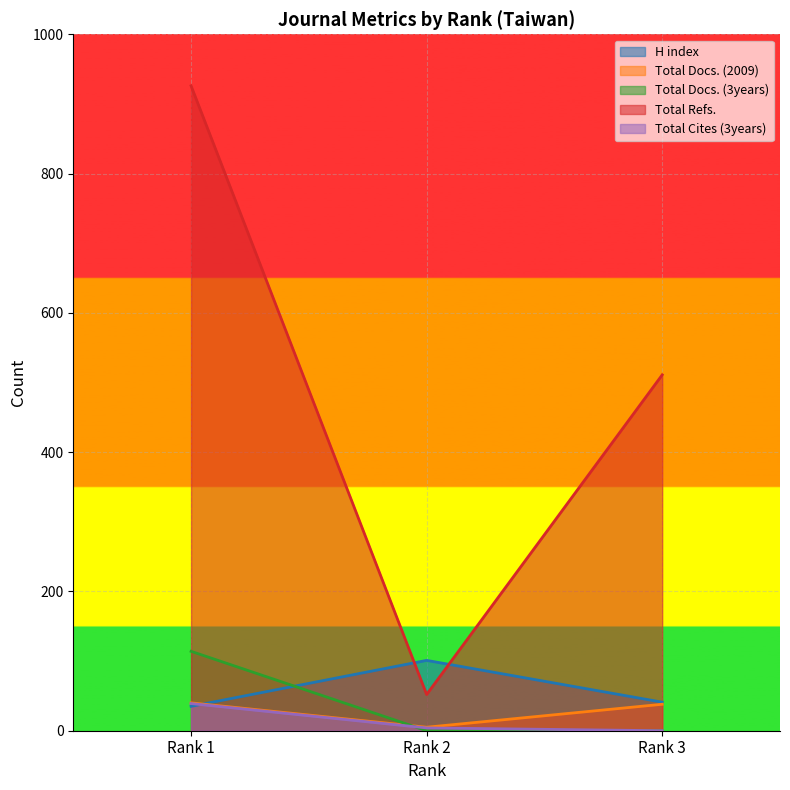

Between Rank 1 and Rank 3, which series saw the biggest shift?

Total Refs.